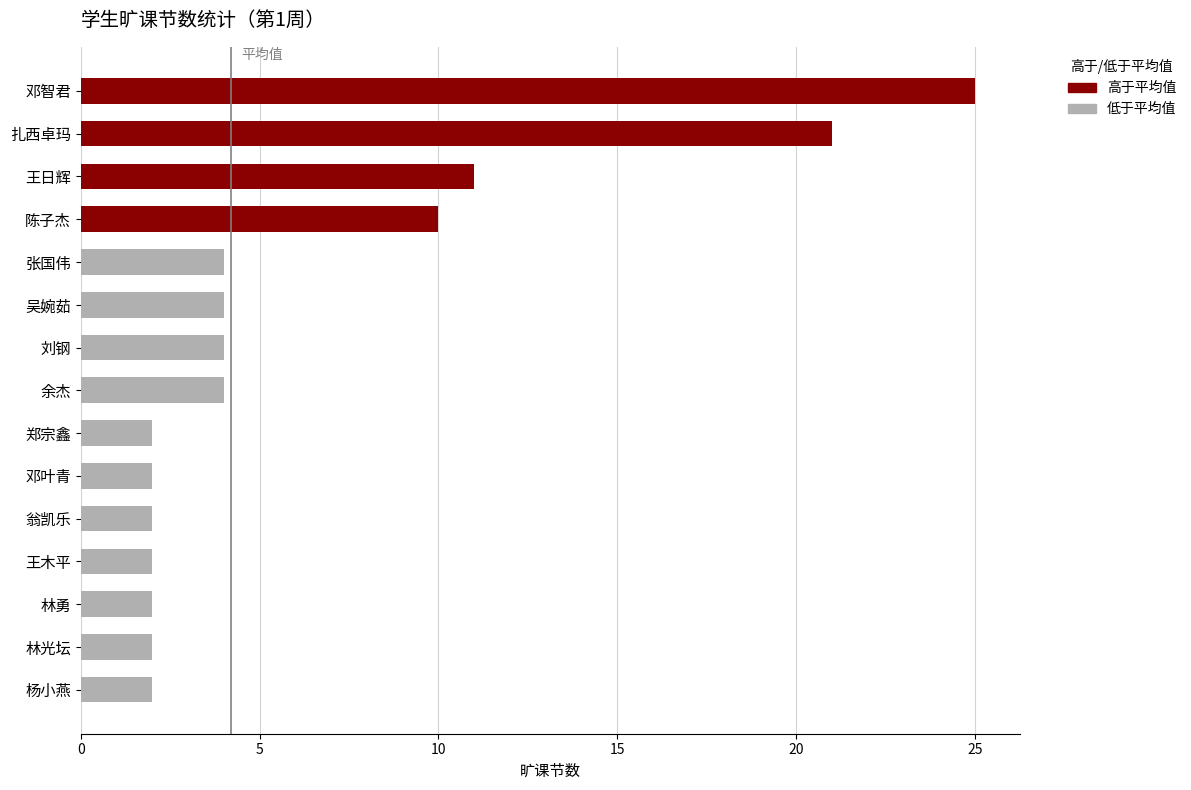

Are the bars horizontal?

Yes